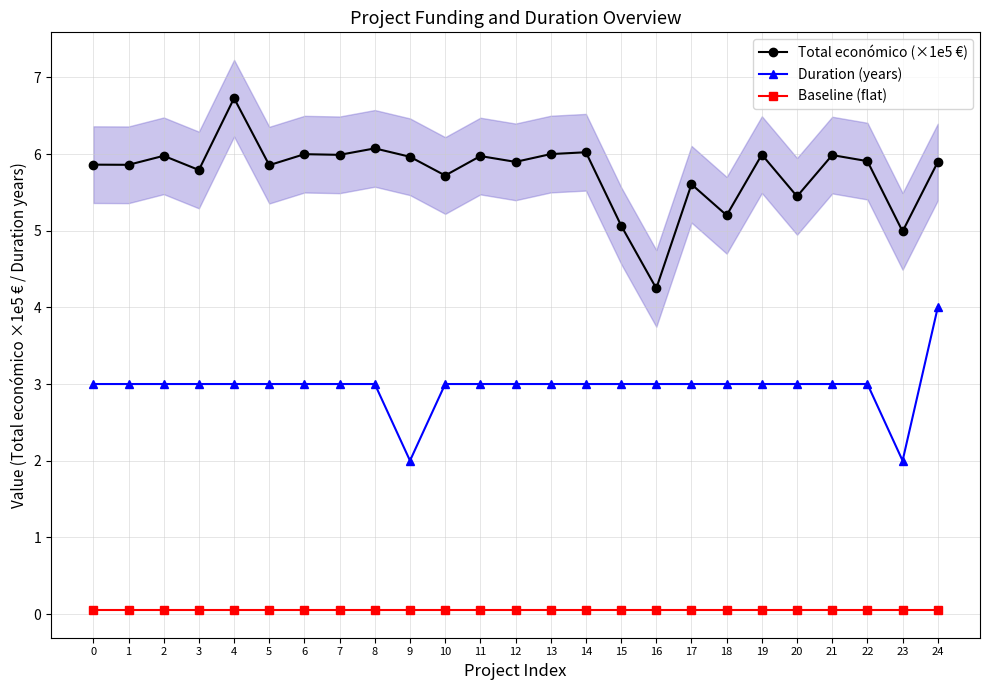

Reading left to right, list all the values displayed in this chart.

Total económico (×1e5 €): 5.9	5.9	6.0	5.8	6.7	5.9	6.0	6.0	6.1	6.0	5.7	6.0	5.9	6.0	6.0	5.1	4.2	5.6	5.2	6.0	5.4	6.0	5.9	5.0	5.9
Duration (years): 3.0	3.0	3.0	3.0	3.0	3.0	3.0	3.0	3.0	2.0	3.0	3.0	3.0	3.0	3.0	3.0	3.0	3.0	3.0	3.0	3.0	3.0	3.0	2.0	4.0
Baseline (flat): 0.1	0.1	0.1	0.1	0.1	0.1	0.1	0.1	0.1	0.1	0.1	0.1	0.1	0.1	0.1	0.1	0.1	0.1	0.1	0.1	0.1	0.1	0.1	0.1	0.1